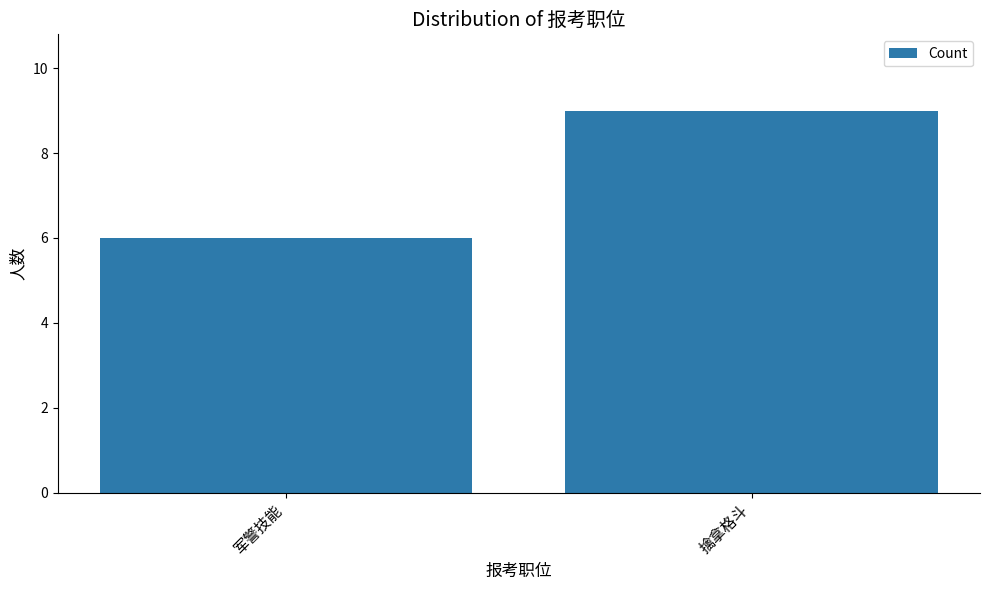

Count the values in the range 6 to 9.

2